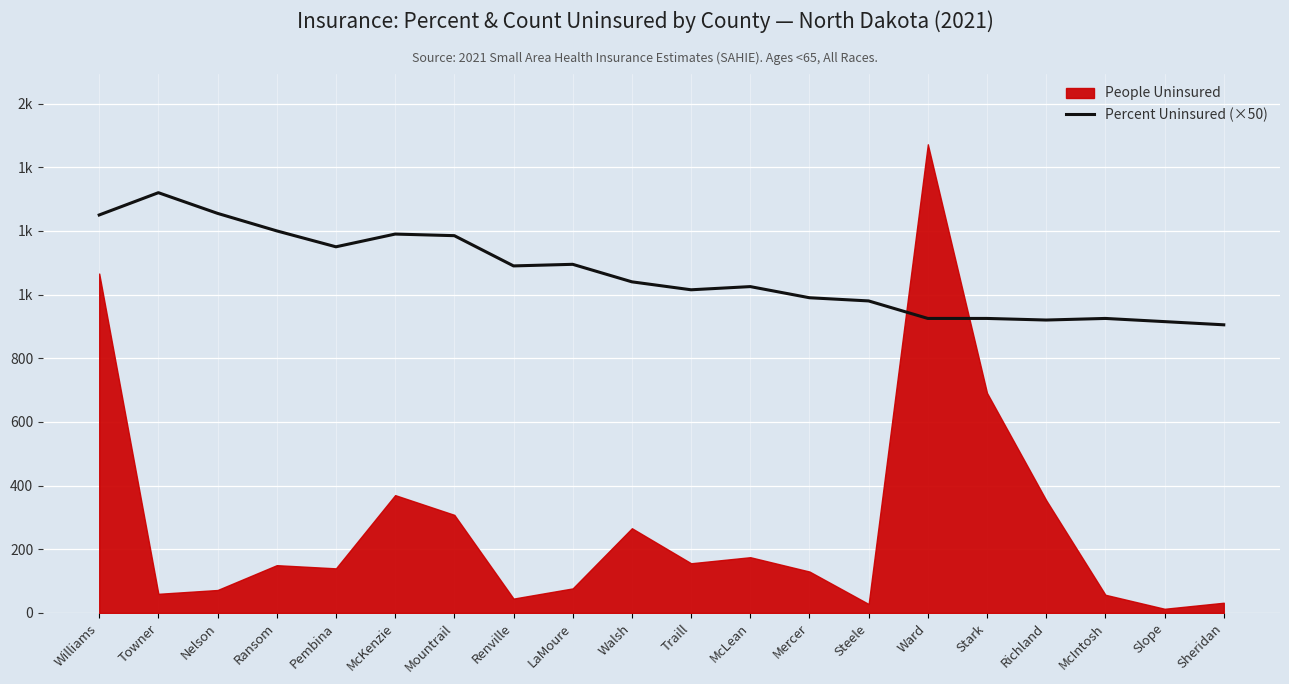

What is the average value?

1065.0